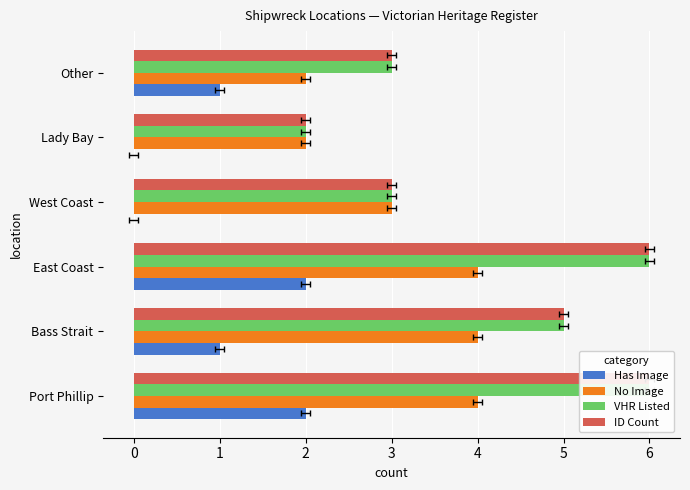

The value of Has Image at East Coast is 3. True or false?

False